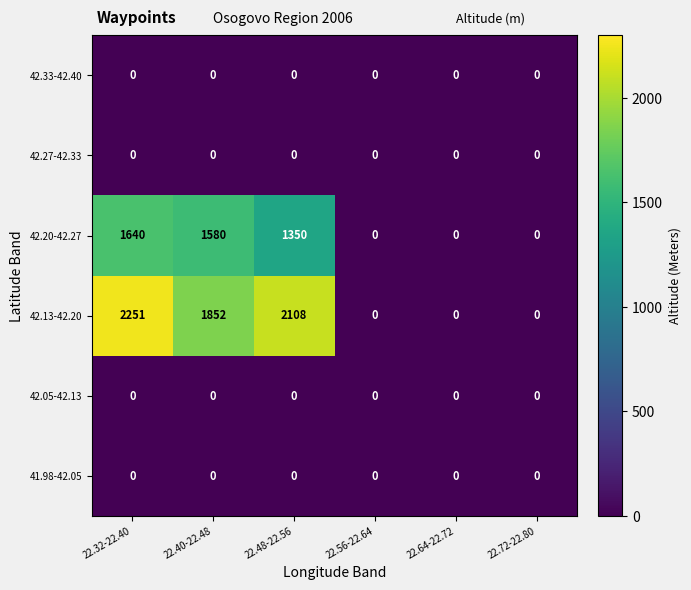

Which category has the highest value across all series?

22.32-22.40